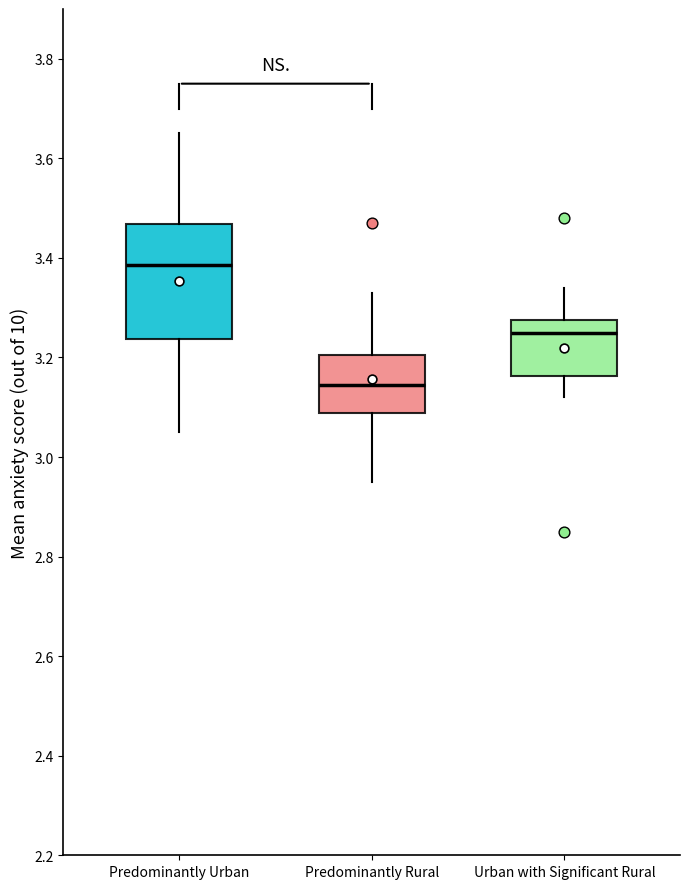

Reading left to right, transcribe this box plot: for each box, give where its median line is, the range the box spans, and where its two whiskers end, as read against the y-axis. The values are not printed on the chart, so give them approximately, as read against the axis.

Predominantly Urban: median 3.38, box 3.24 to 3.46, whiskers 3.06 to 3.66
Predominantly Rural: median 3.14, box 3.08 to 3.20, whiskers 2.96 to 3.34
Urban with Significant Rural: median 3.26, box 3.16 to 3.28, whiskers 3.12 to 3.34